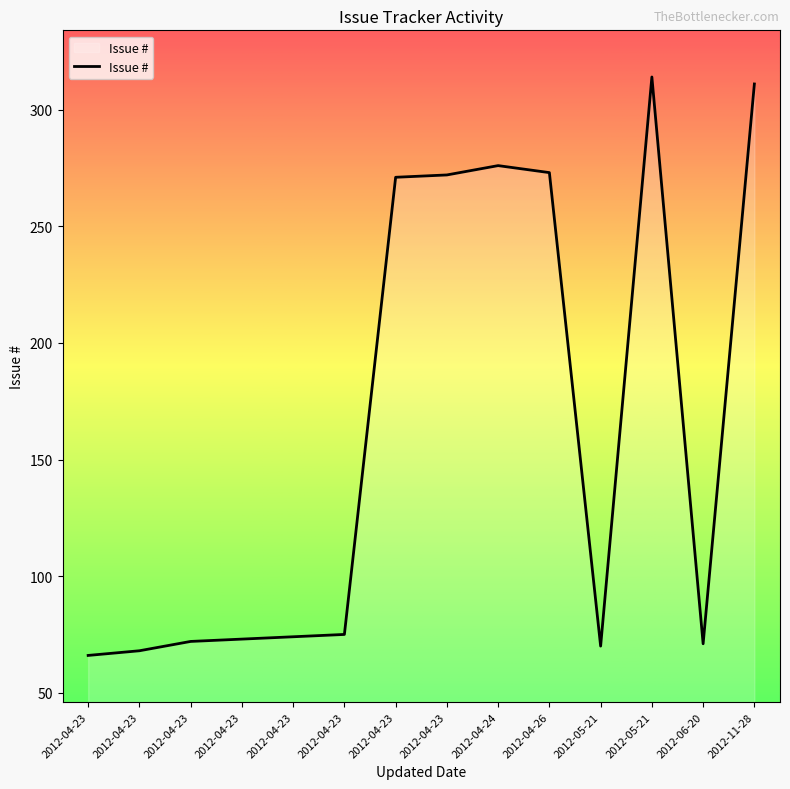

Does the chart have visible grid lines?

No